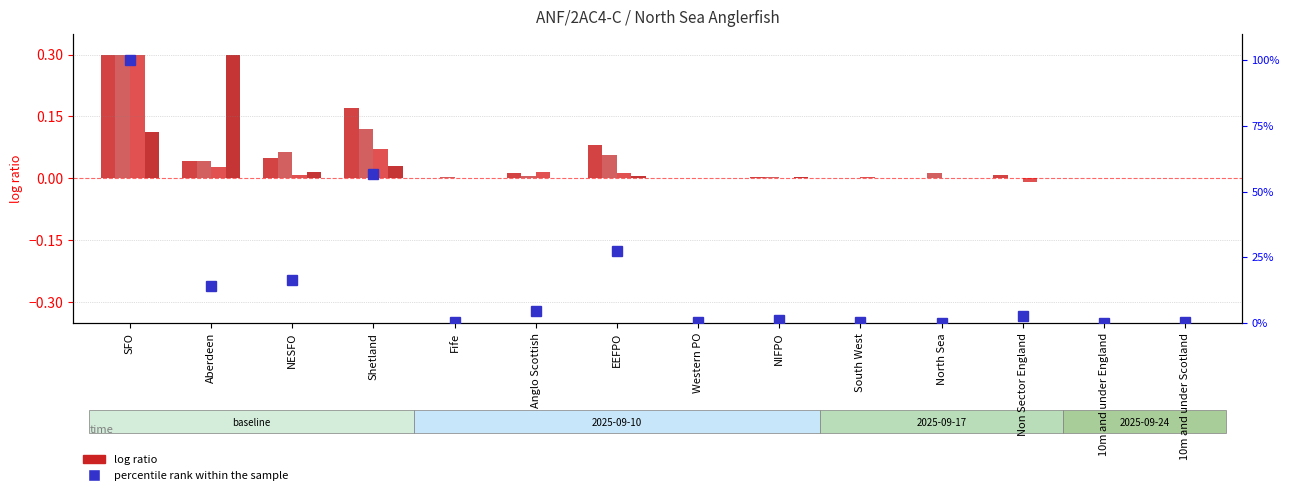

What is the change in value from Shetland to Western PO?

-56.5